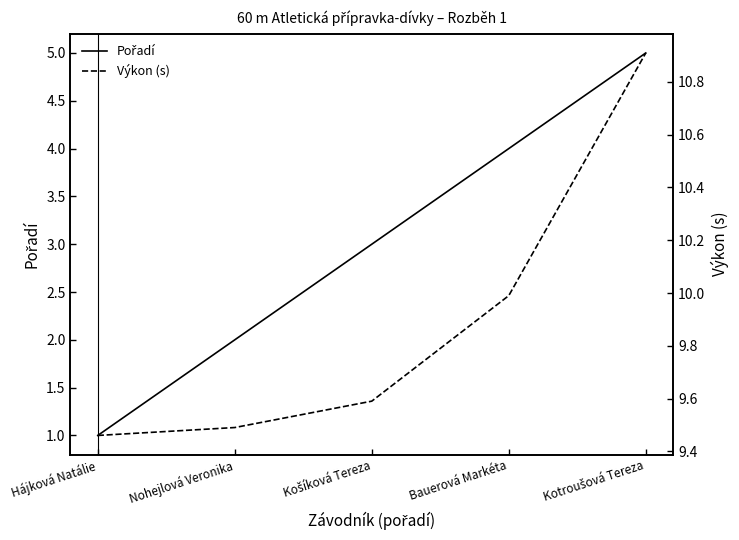

What is the label of the 3rd point from the left?

Košíková Tereza